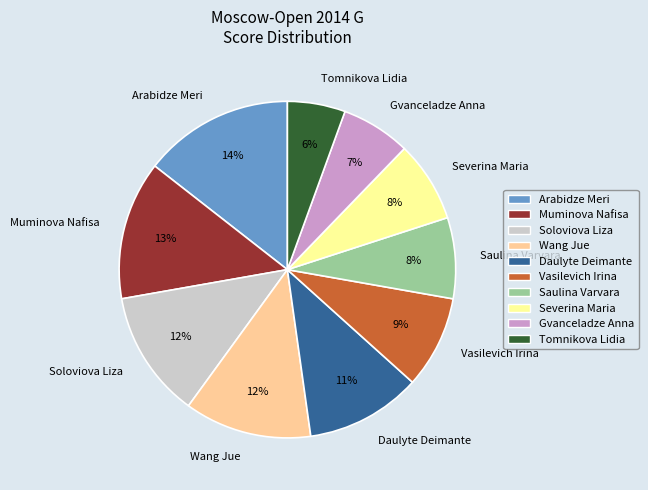

Do Wang Jue and Saulina Varvara together represent more than half of the pie?

No